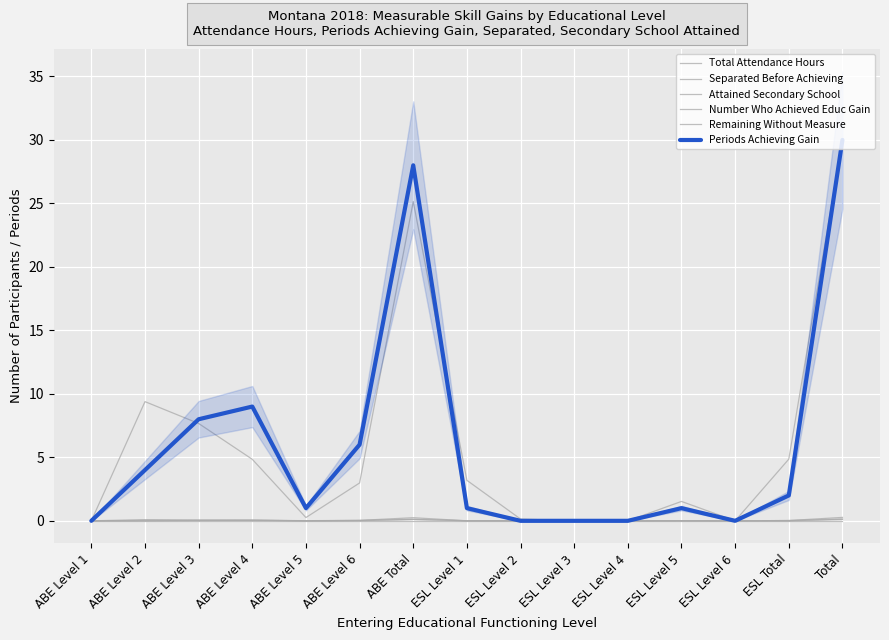

Where do Separated Before Achieving and Attained Secondary School first cross each other?

ABE Level 4 and ABE Level 5